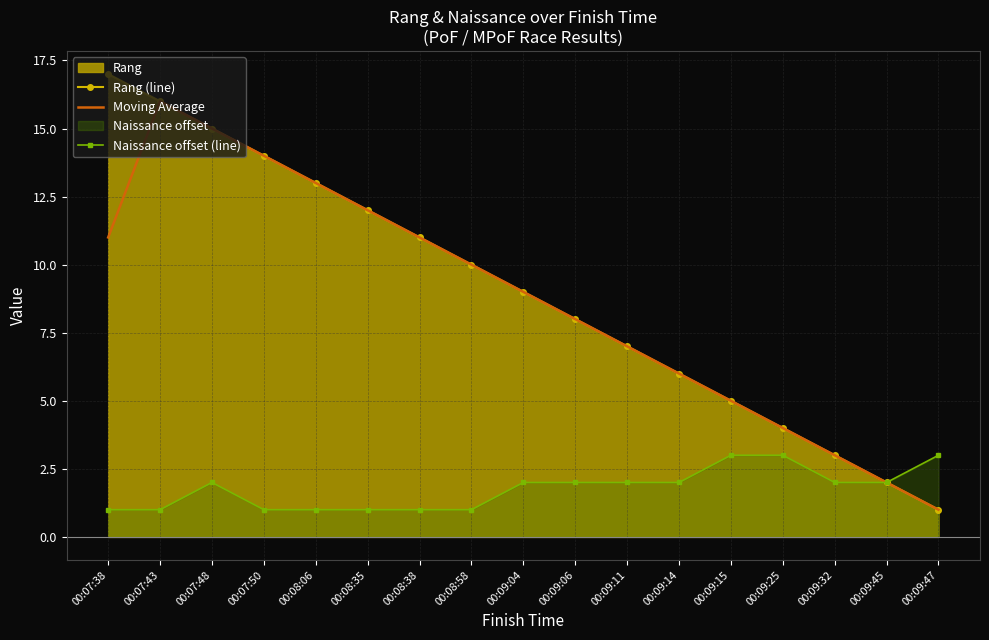

What is the sum of the Moving Average values at 00:07:50 and 00:07:48?

29.0